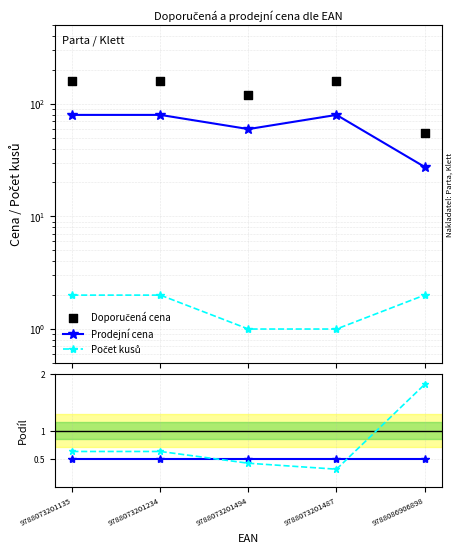

At how many categories does at least one series exceed 134?

3